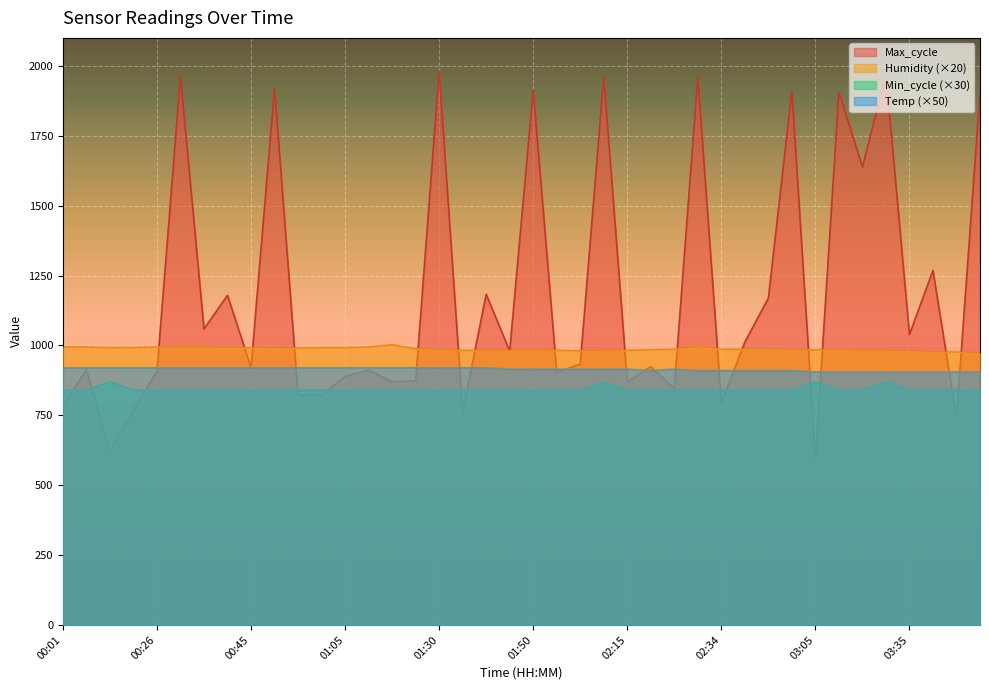

What are all the series names shown in the legend?

Max_cycle, Humidity (×20), Min_cycle (×30), Temp (×50)